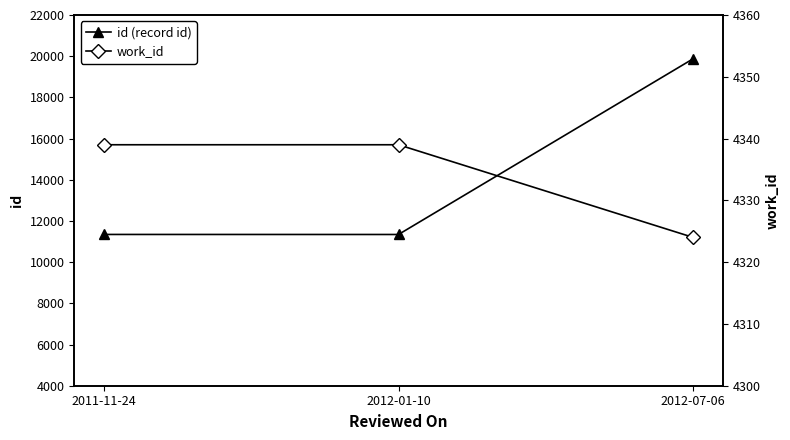

Which series changed the most between 2011-11-24 and 2012-07-06?

id (record id)